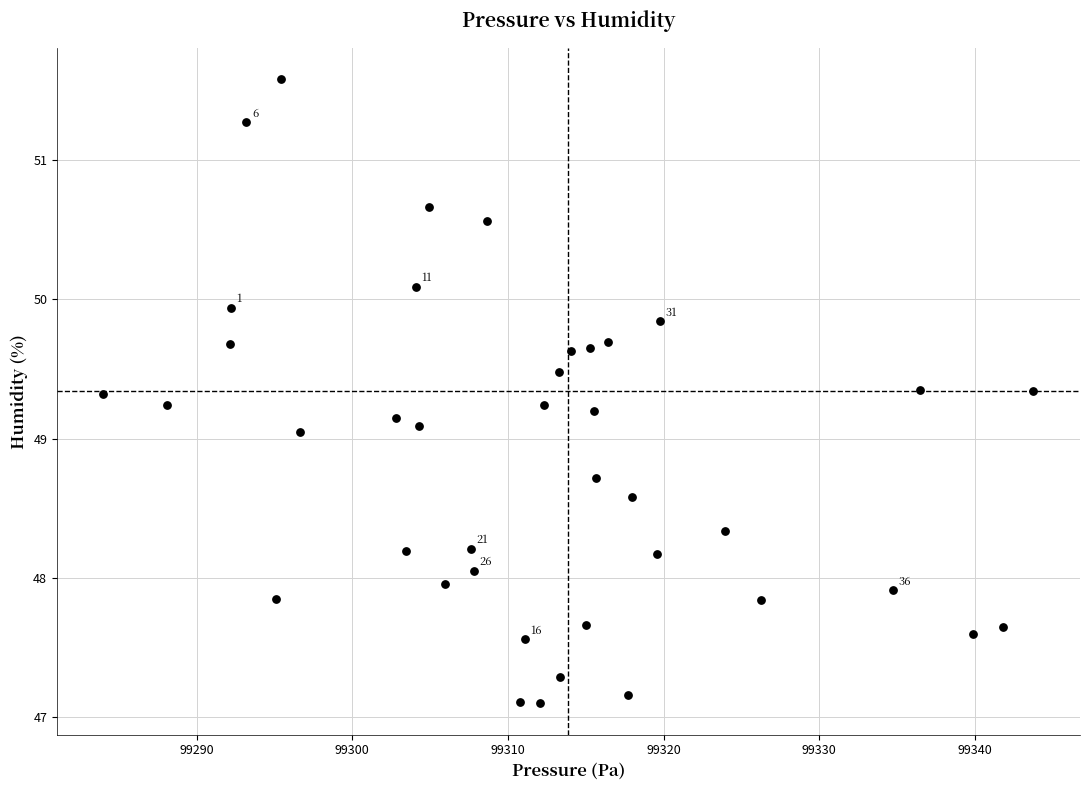

What is the range of X values (max minus min)?

59.8